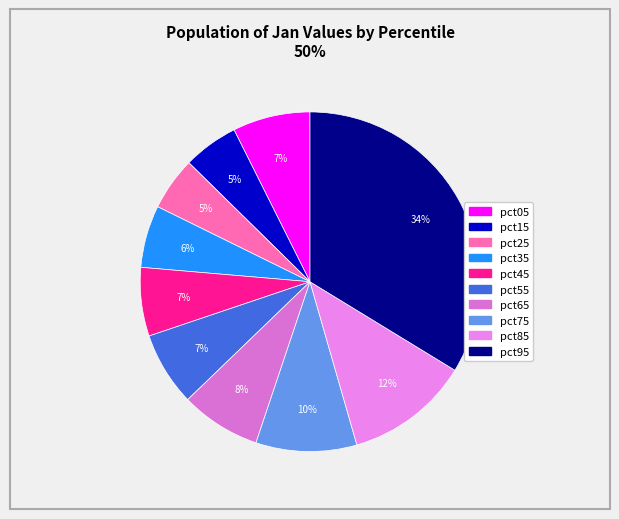

Combined, what portion of the pie is pct85 and pct05?

19.2%